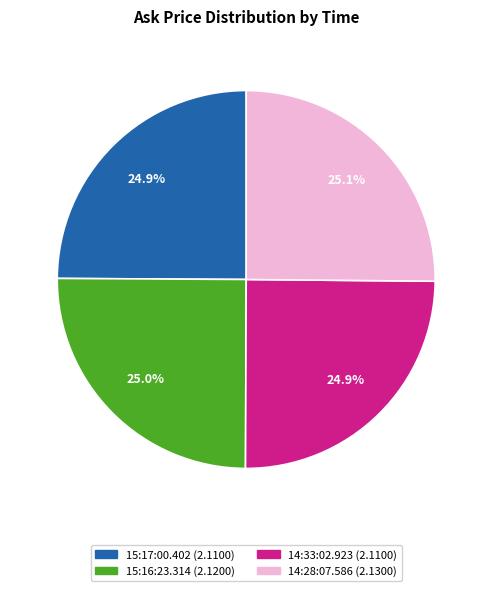

To the nearest percent, what is the combined percentage of 14:28:07.586 and 15:16:23.314?

50%